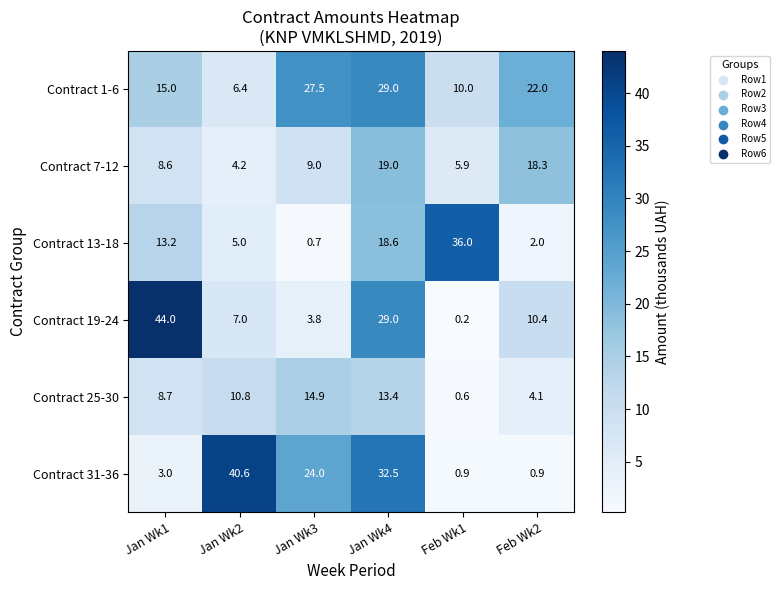

Is it true that Contract 19-24 equals 2.5 at Jan Wk2?

False